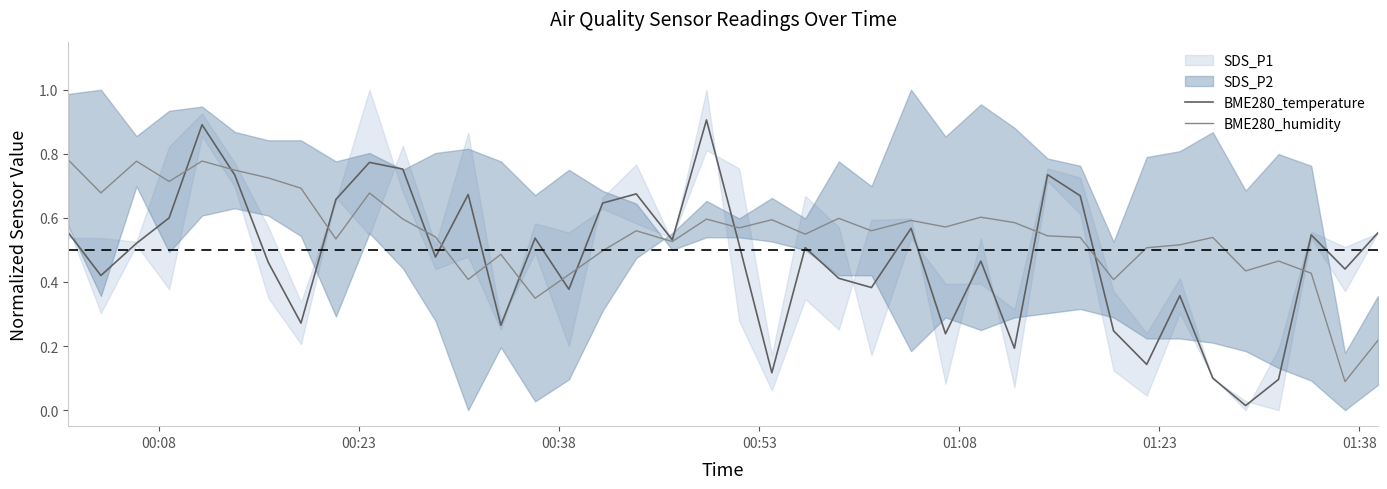

Reading left to right, what are all the values shown in this chart?

BME280_temperature: 0.6	0.4	0.5	0.6	0.9	0.7	0.5	0.3	0.7	0.8	0.8	0.5	0.7	0.3	0.5	0.4	0.6	0.7	0.5	0.9	0.5	0.1	0.5	0.4	0.4	0.6	0.2	0.5	0.2	0.7	0.7	0.2	0.1	0.4	0.1	0.0	0.1	0.5	0.4	0.6
BME280_humidity: 0.8	0.7	0.8	0.7	0.8	0.7	0.7	0.7	0.5	0.7	0.6	0.5	0.4	0.5	0.3	0.4	0.5	0.6	0.5	0.6	0.6	0.6	0.5	0.6	0.6	0.6	0.6	0.6	0.6	0.5	0.5	0.4	0.5	0.5	0.5	0.4	0.5	0.4	0.1	0.2